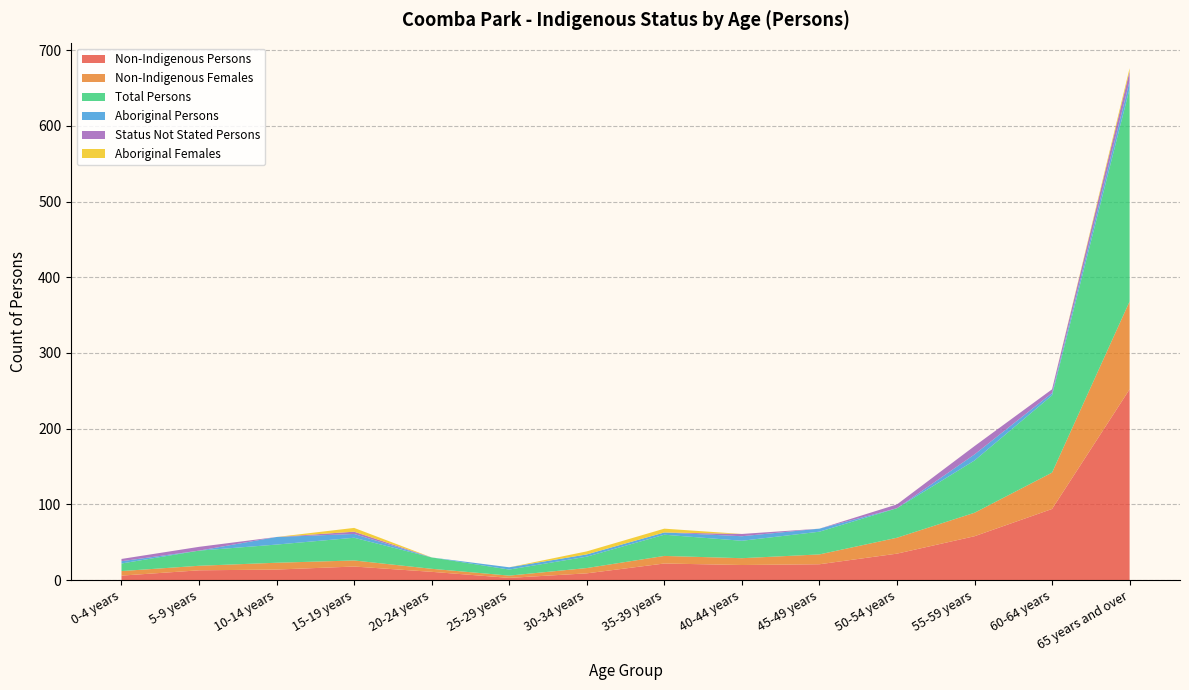

Reading right to left, extract all data points from this chart.

Non-Indigenous Persons: 252	94	58	35	21	20	22	9	3	11	18	14	13	6
Non-Indigenous Females: 116	48	31	21	13	9	10	7	3	4	8	9	6	6
Total Persons: 281	102	69	39	30	23	28	15	8	15	30	24	20	10
Aboriginal Persons: 10	3	8	0	4	6	3	3	3	0	5	10	0	3
Status Not Stated Persons: 13	5	11	5	0	3	0	0	0	0	3	0	5	3
Aboriginal Females: 4	0	0	0	0	0	5	4	0	0	5	0	0	0